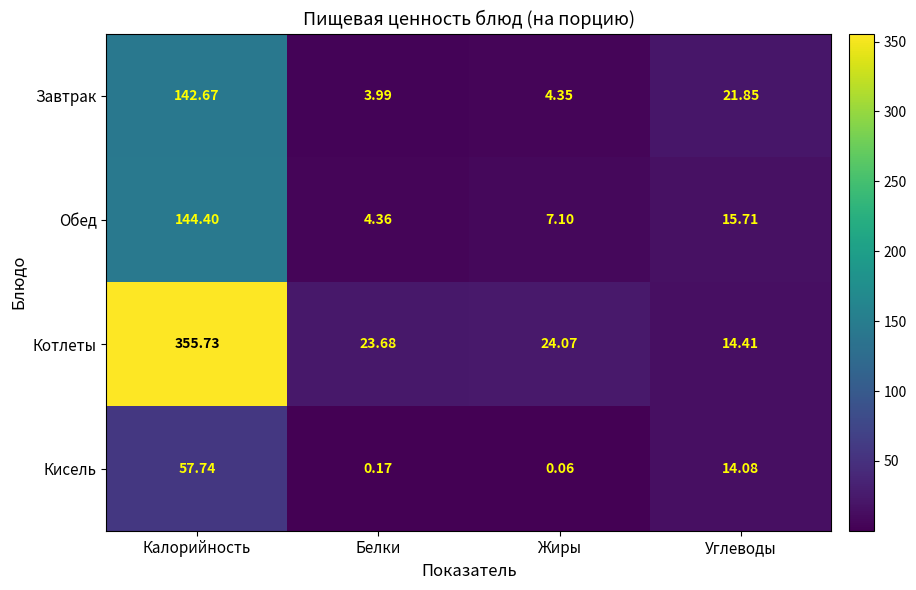

At which category is the sum across all series the highest?

Калорийность